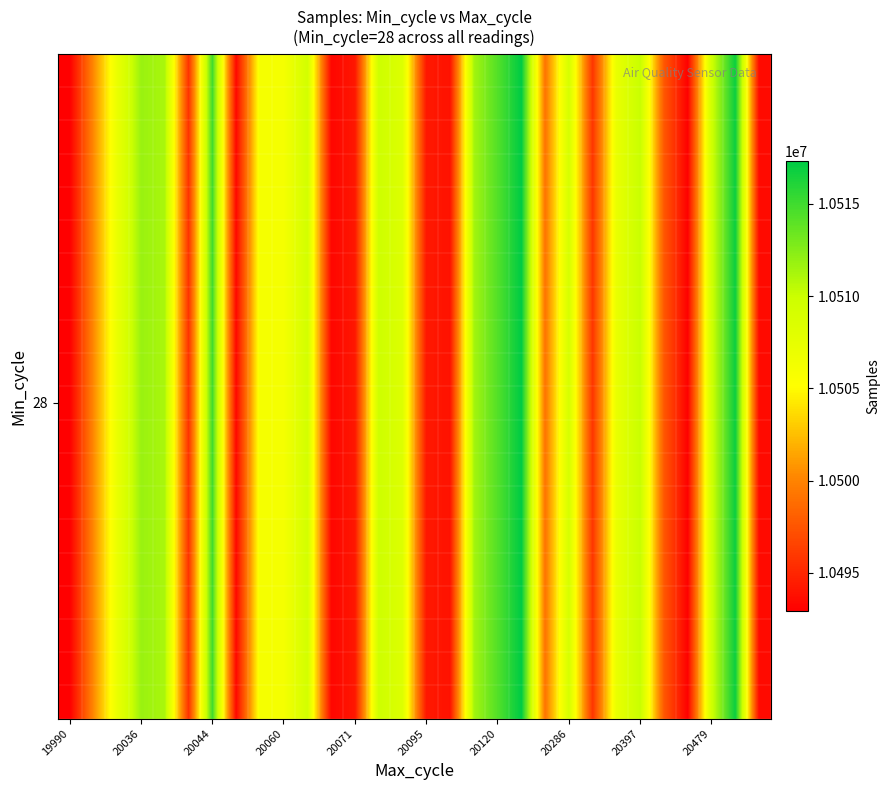

At how many categories does at least one series exceed 10507668?

13